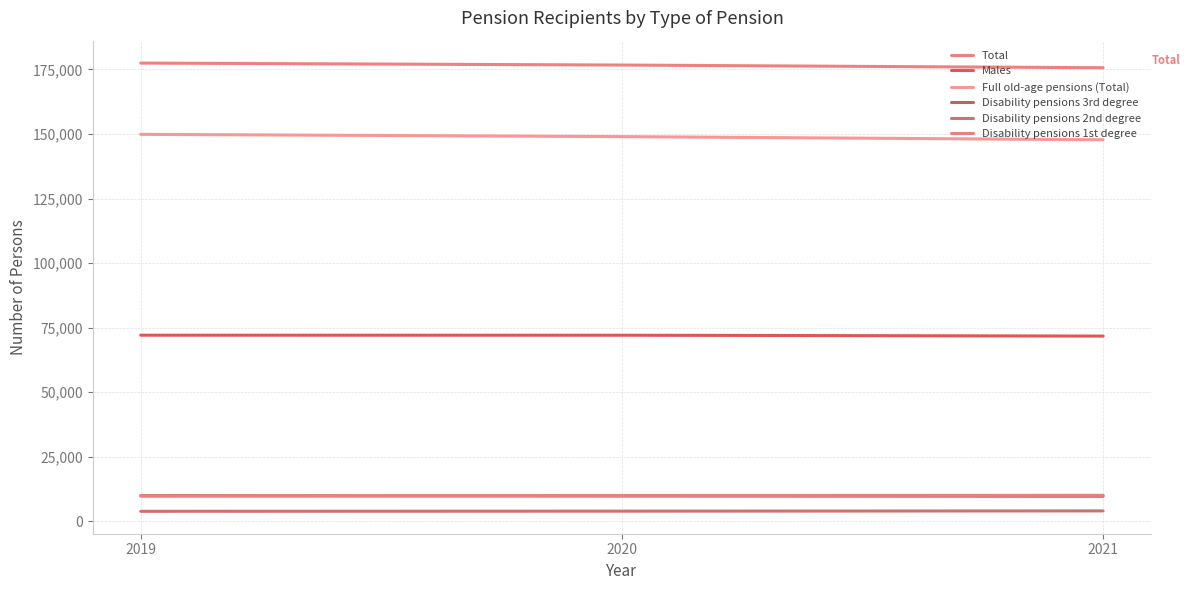

How many lines are shown in the chart?

6